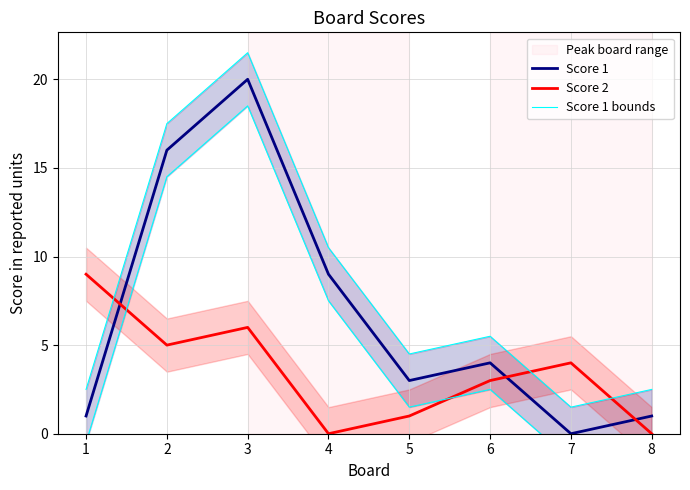

What is the value of the Score 2 point at the 6th from the left?

3.0